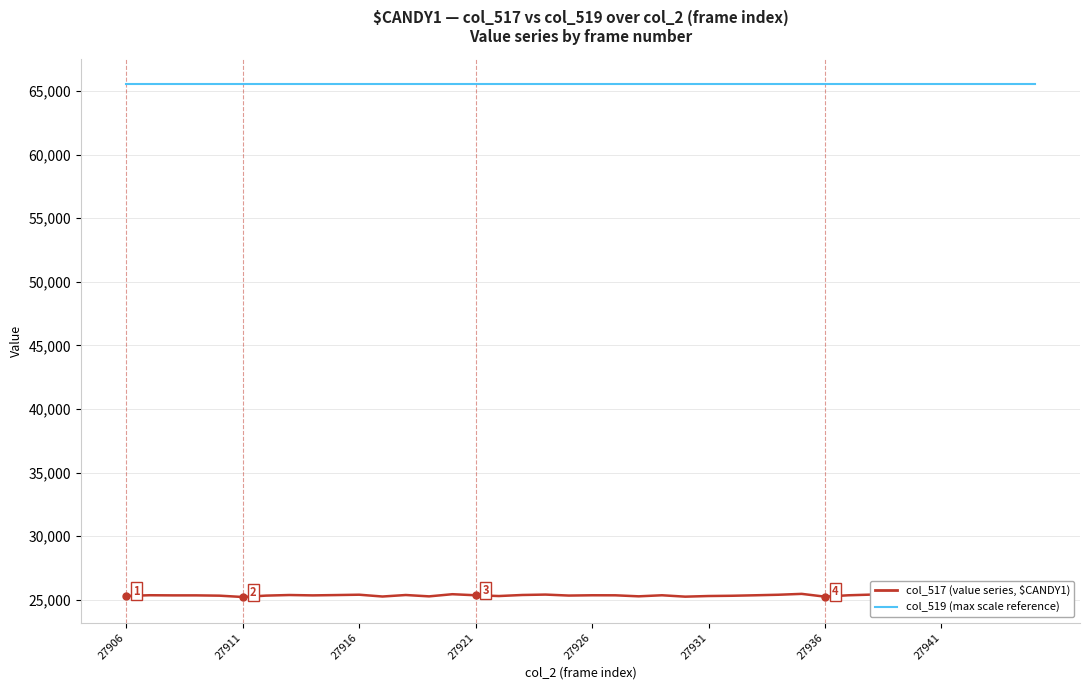

What is the minimum value shown in the chart?

25222